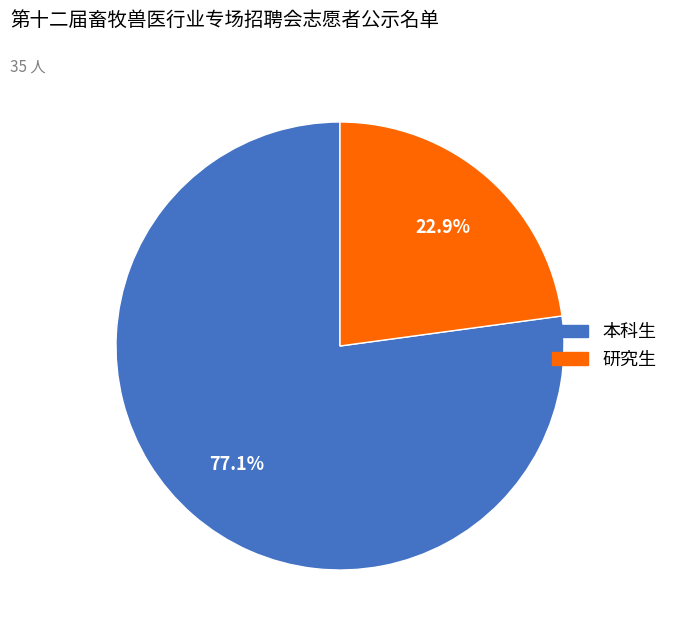

Between 本科生 and 研究生, which is larger?

本科生